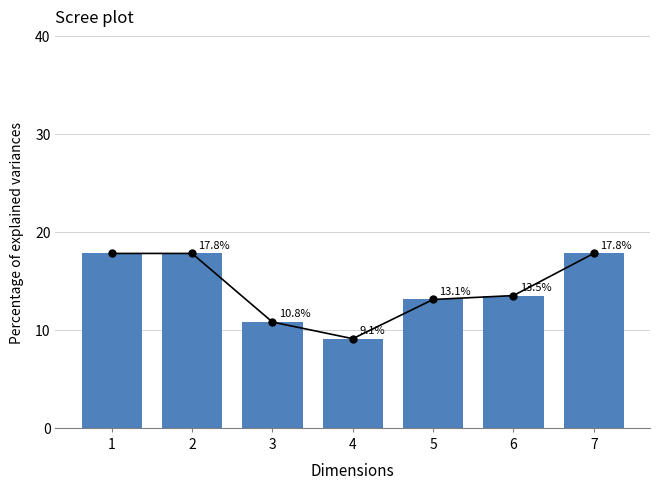

Reading left to right, list all the values displayed in this chart.

17.8	17.8	10.8	9.1	13.1	13.5	17.8